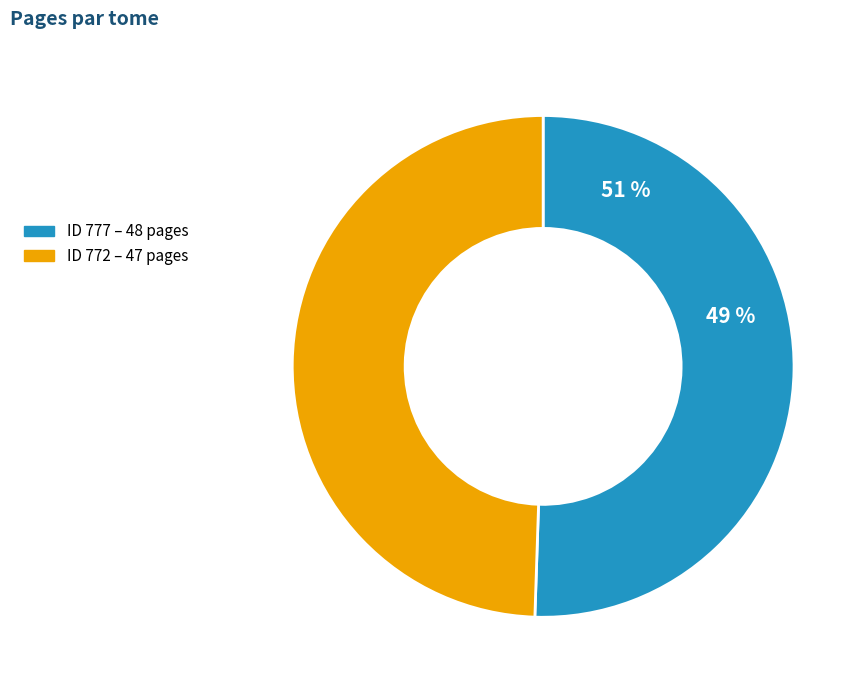

Which slice is the smallest?

772